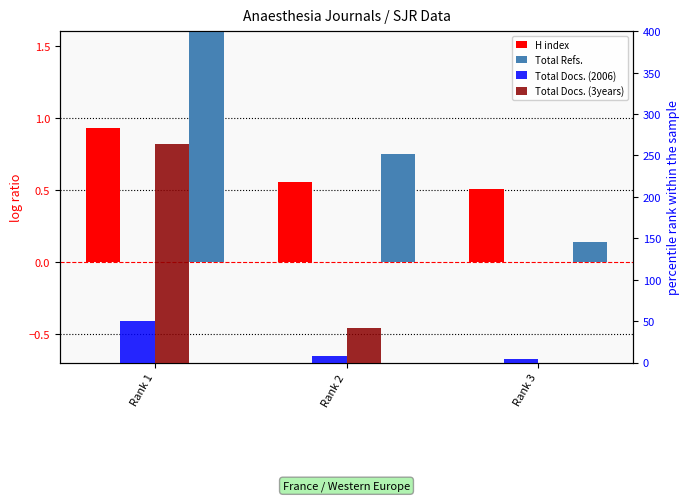

How many groups of bars are there?

3